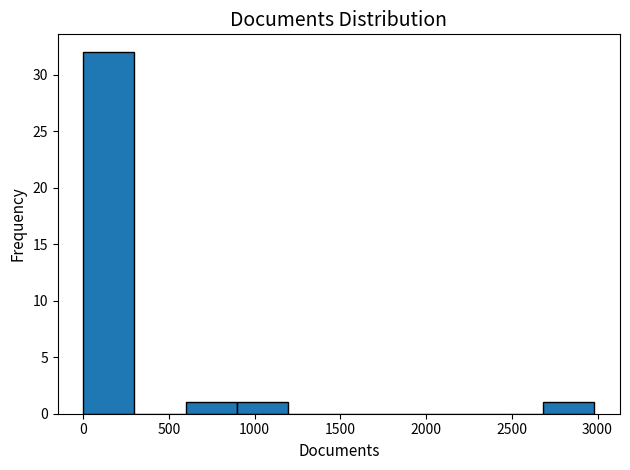

What is the height of the bar covering 900 to 1200 on the x-axis? Neither the bar edges nor the heights are printed on the chart, so give them approximately, as read against the axes.

1